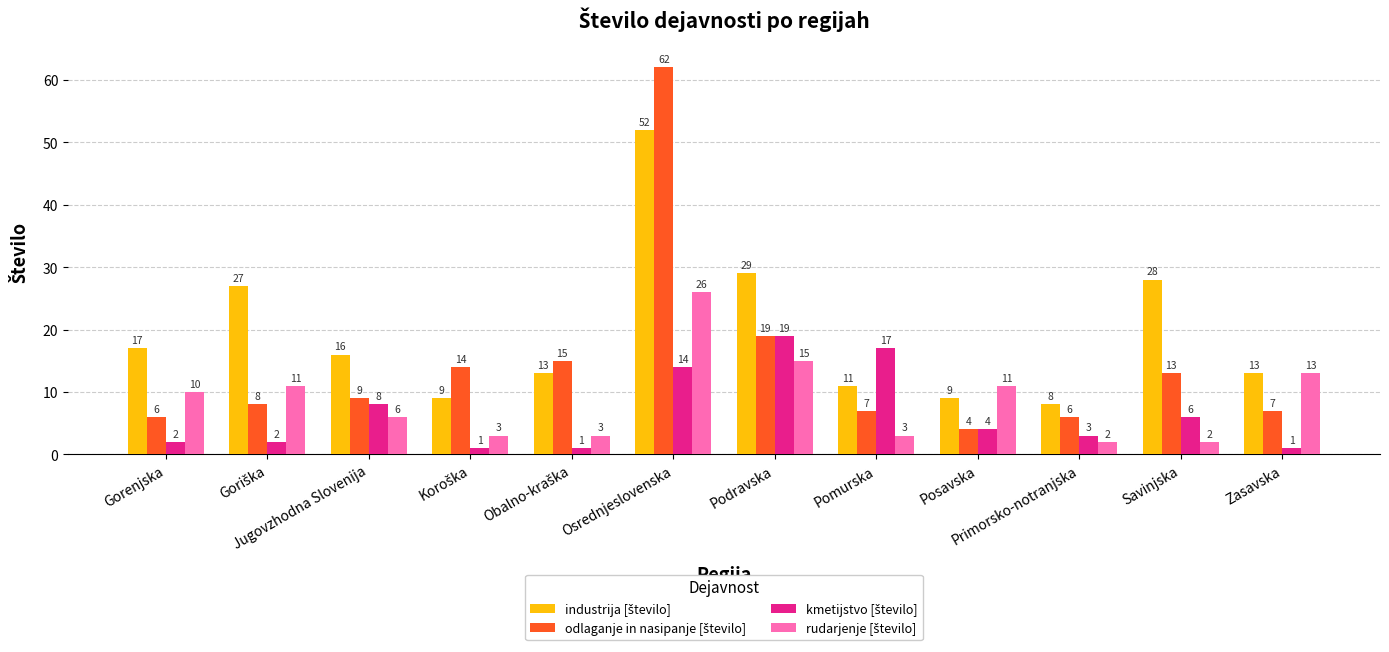

How many series are shown in this chart?

4